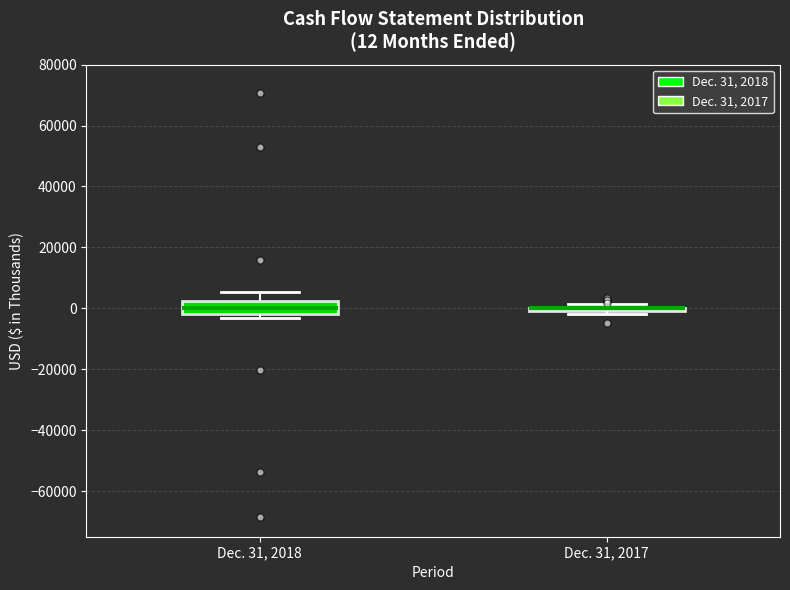

Which box is the tallest, from its lower edge to its upper edge?

Dec. 31, 2018